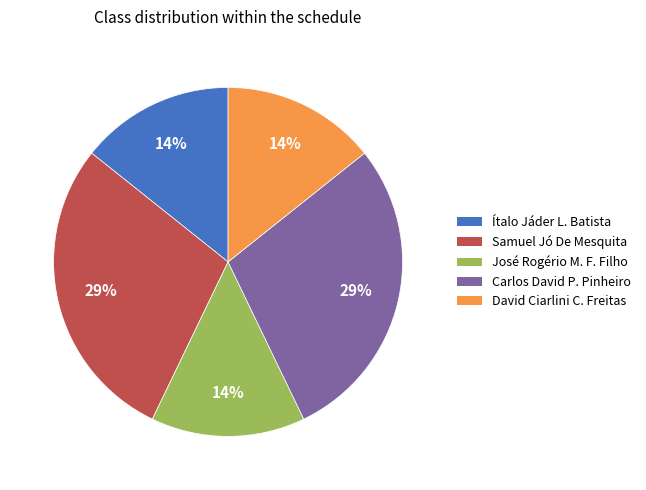

How many slices are in this pie chart?

5